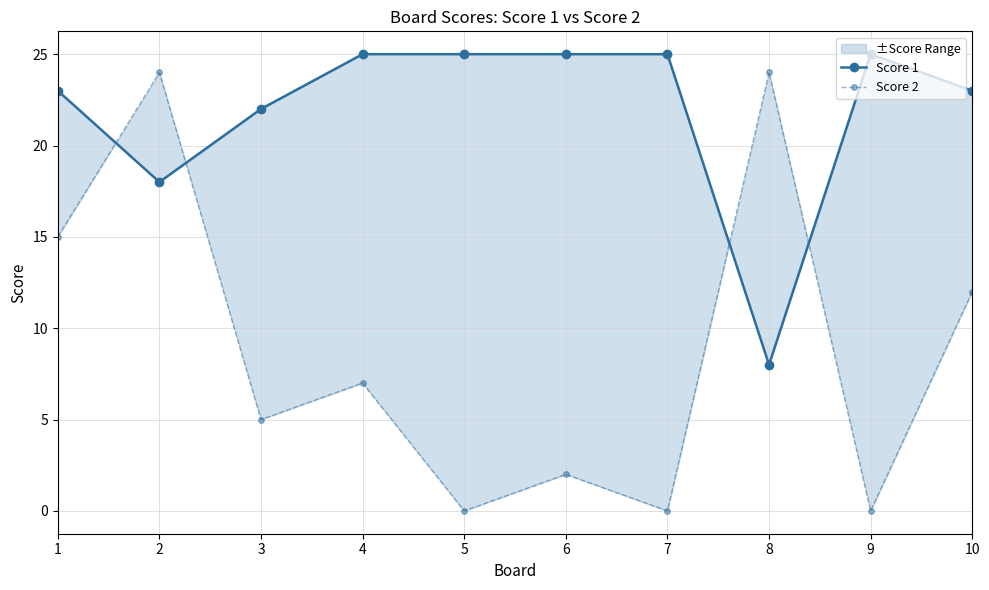

What is the spread (max minus min) of values at 7?

25